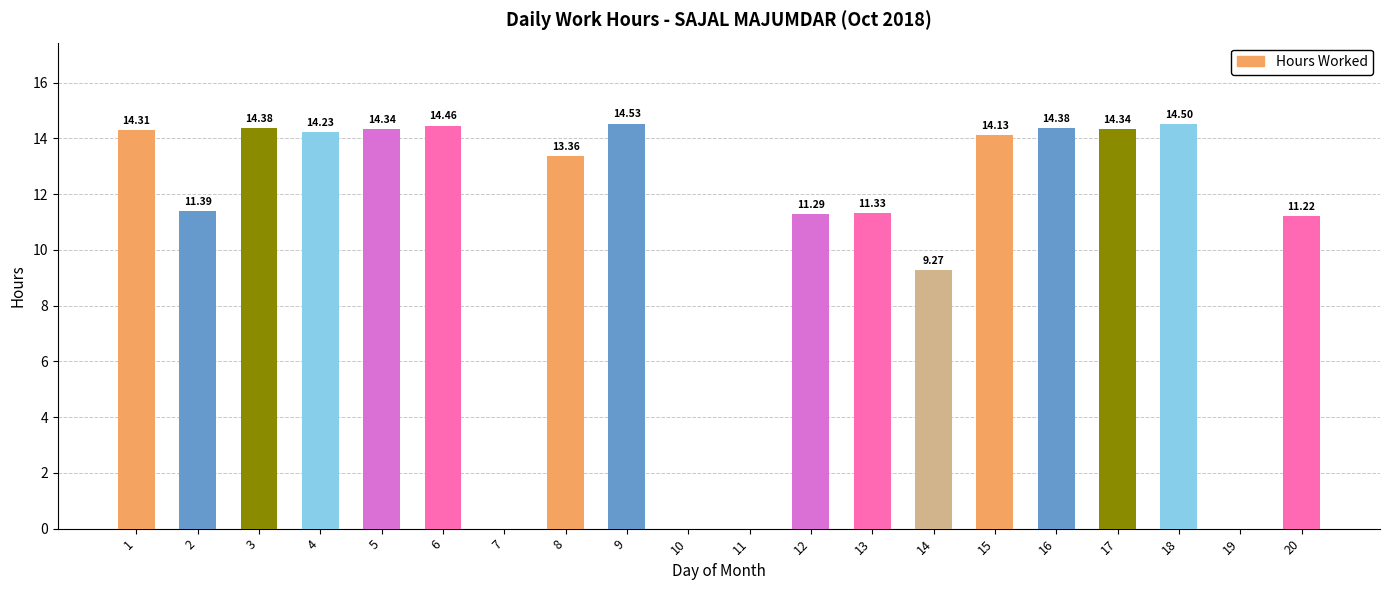

Which has a higher value, 4 or 16?

16